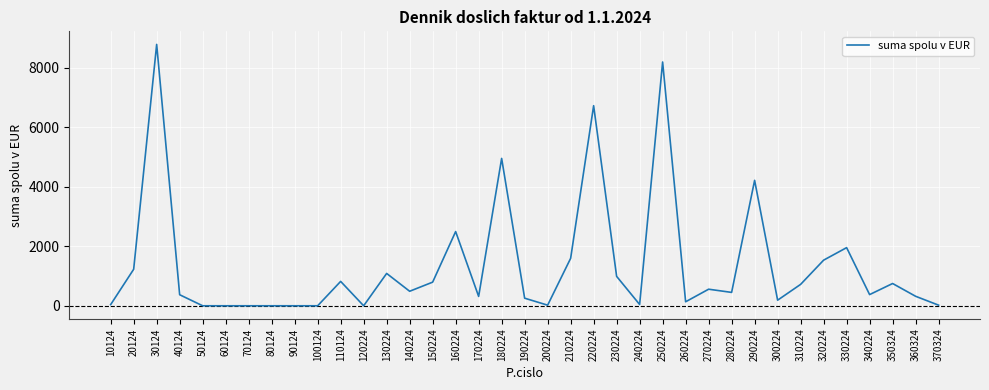

What is the difference between the maximum and minimum values?

8792.0